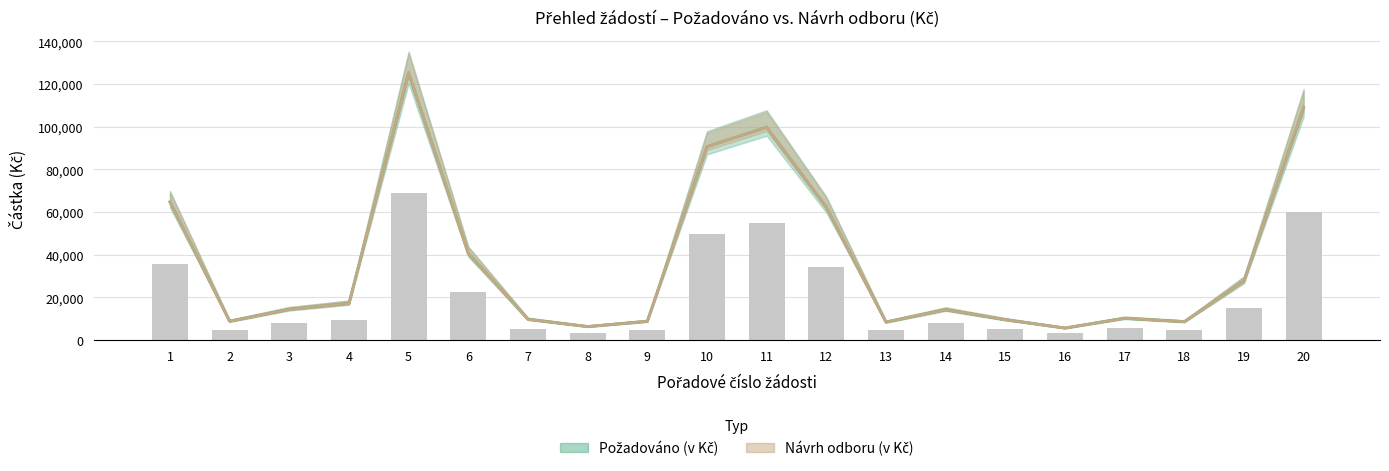

What is the total value across all series at 11?

199500